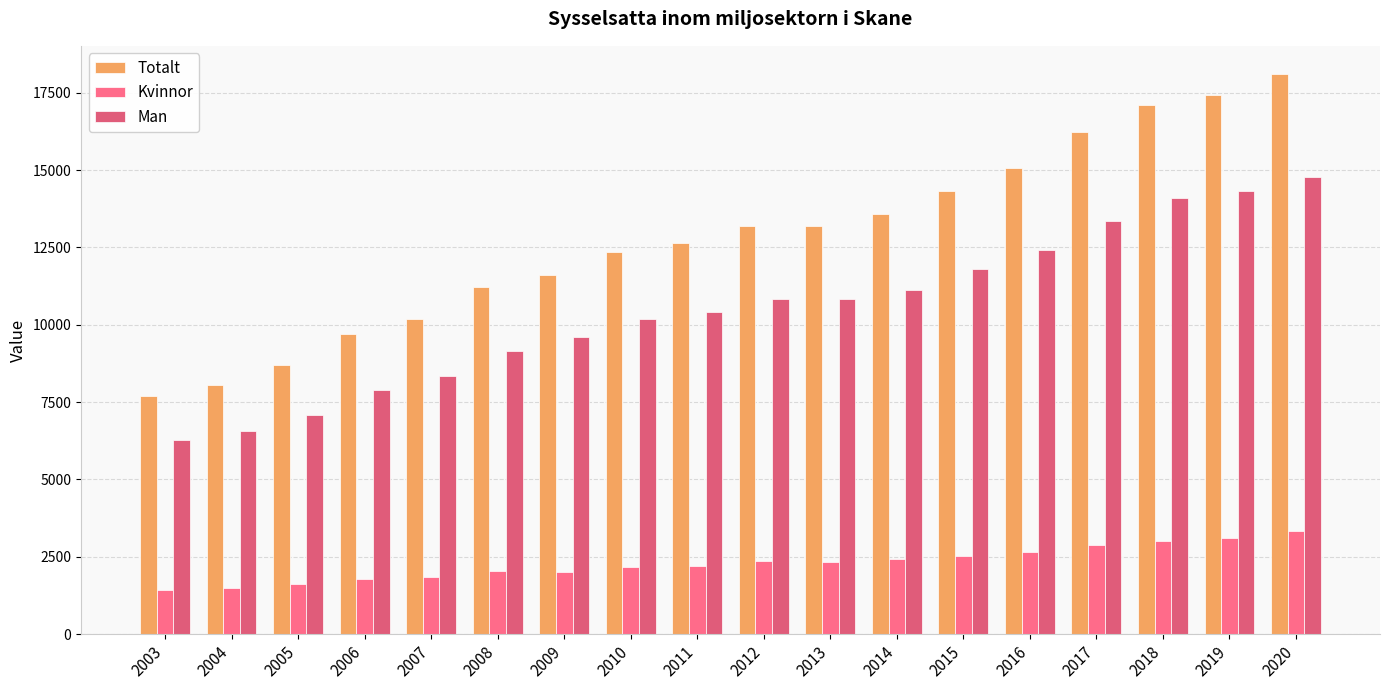

What is the sum of the Kvinnor values at 2005 and 2008?

3687